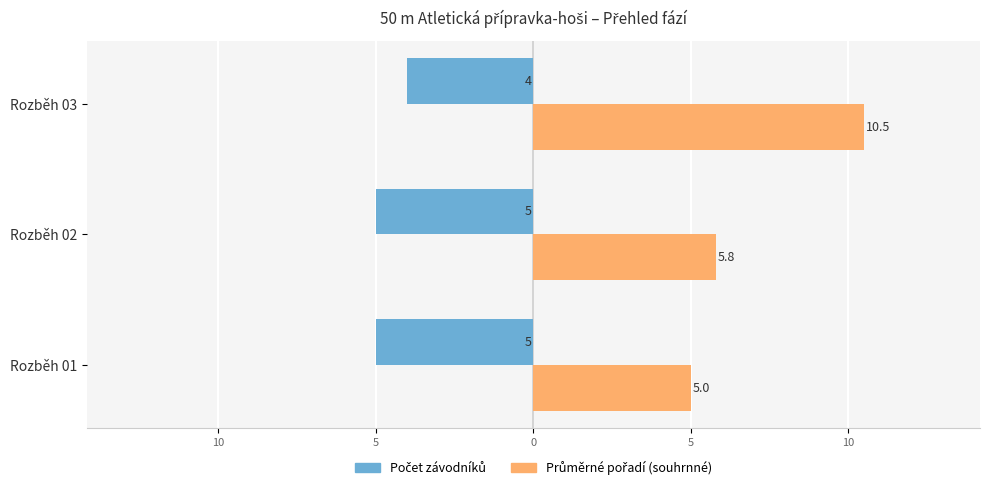

How many bars are there in total?

6